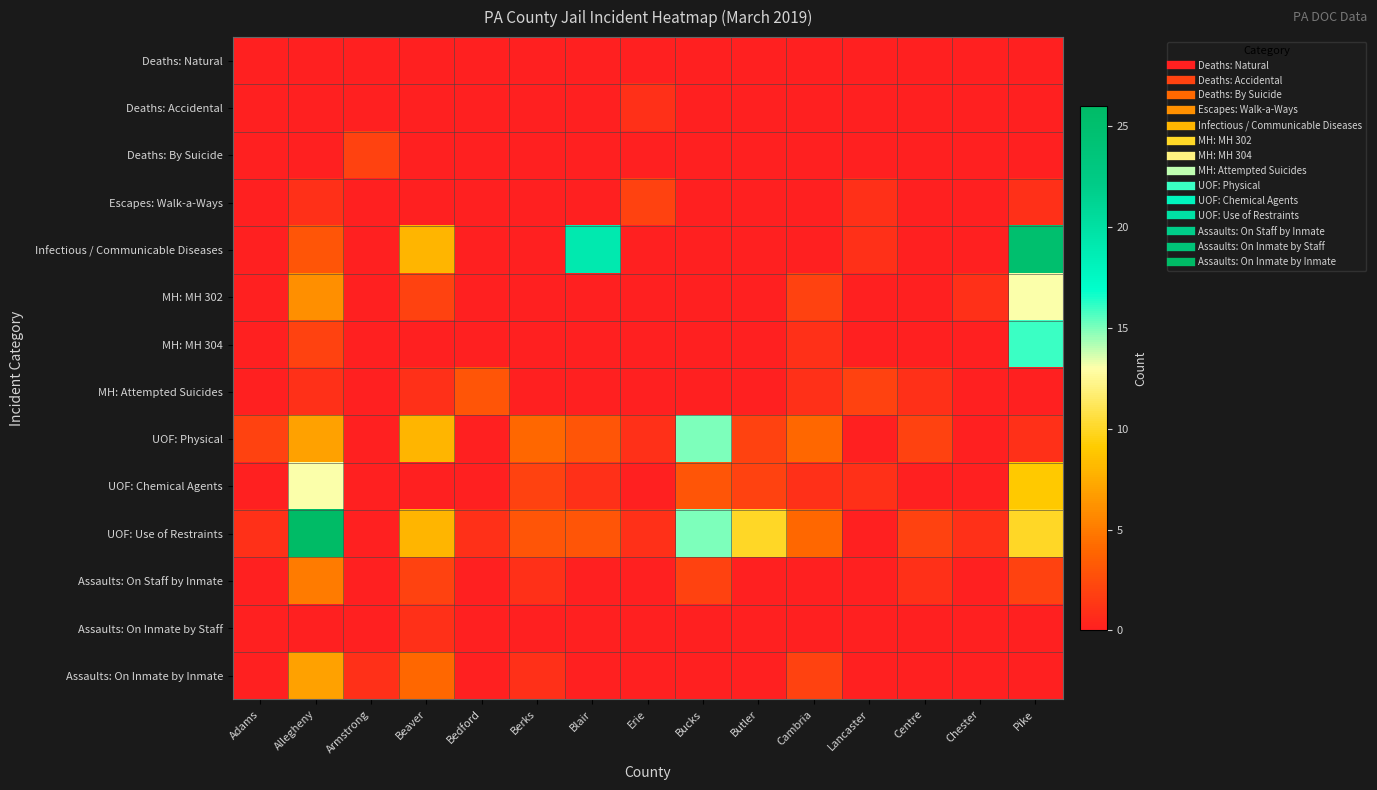

Reading left to right, list all the values displayed in this chart.

Deaths: Natural: Adams=0	Allegheny=0	Armstrong=0	Beaver=0	Bedford=0	Berks=0	Blair=0	Erie=0	Bucks=0	Butler=0	Cambria=0	Lancaster=0	Centre=0	Chester=0	Pike=0
Deaths: Accidental: Adams=0	Allegheny=0	Armstrong=0	Beaver=0	Bedford=0	Berks=0	Blair=0	Erie=1	Bucks=0	Butler=0	Cambria=0	Lancaster=0	Centre=0	Chester=0	Pike=0
Deaths: By Suicide: Adams=0	Allegheny=0	Armstrong=2	Beaver=0	Bedford=0	Berks=0	Blair=0	Erie=0	Bucks=0	Butler=0	Cambria=0	Lancaster=0	Centre=0	Chester=0	Pike=0
Escapes: Walk-a-Ways: Adams=0	Allegheny=1	Armstrong=0	Beaver=0	Bedford=0	Berks=0	Blair=0	Erie=2	Bucks=0	Butler=0	Cambria=0	Lancaster=1	Centre=0	Chester=0	Pike=1
Infectious / Communicable Diseases: Adams=0	Allegheny=3	Armstrong=0	Beaver=8	Bedford=0	Berks=0	Blair=19	Erie=0	Bucks=0	Butler=0	Cambria=0	Lancaster=1	Centre=0	Chester=0	Pike=25
MH: MH 302: Adams=0	Allegheny=6	Armstrong=0	Beaver=2	Bedford=0	Berks=0	Blair=0	Erie=0	Bucks=0	Butler=0	Cambria=2	Lancaster=0	Centre=0	Chester=1	Pike=13
MH: MH 304: Adams=0	Allegheny=2	Armstrong=0	Beaver=0	Bedford=0	Berks=0	Blair=0	Erie=0	Bucks=0	Butler=0	Cambria=1	Lancaster=0	Centre=0	Chester=0	Pike=16
MH: Attempted Suicides: Adams=0	Allegheny=1	Armstrong=0	Beaver=1	Bedford=3	Berks=0	Blair=0	Erie=0	Bucks=0	Butler=0	Cambria=1	Lancaster=2	Centre=1	Chester=0	Pike=0
UOF: Physical: Adams=2	Allegheny=7	Armstrong=0	Beaver=8	Bedford=0	Berks=4	Blair=3	Erie=1	Bucks=15	Butler=2	Cambria=4	Lancaster=0	Centre=2	Chester=0	Pike=1
UOF: Chemical Agents: Adams=0	Allegheny=13	Armstrong=0	Beaver=0	Bedford=0	Berks=2	Blair=1	Erie=0	Bucks=3	Butler=2	Cambria=1	Lancaster=1	Centre=0	Chester=0	Pike=9
UOF: Use of Restraints: Adams=1	Allegheny=26	Armstrong=0	Beaver=8	Bedford=1	Berks=3	Blair=3	Erie=1	Bucks=15	Butler=10	Cambria=4	Lancaster=0	Centre=2	Chester=1	Pike=10
Assaults: On Staff by Inmate: Adams=0	Allegheny=5	Armstrong=0	Beaver=2	Bedford=0	Berks=1	Blair=0	Erie=0	Bucks=2	Butler=0	Cambria=0	Lancaster=0	Centre=1	Chester=0	Pike=2
Assaults: On Inmate by Staff: Adams=0	Allegheny=0	Armstrong=0	Beaver=1	Bedford=0	Berks=0	Blair=0	Erie=0	Bucks=0	Butler=0	Cambria=0	Lancaster=0	Centre=0	Chester=0	Pike=0
Assaults: On Inmate by Inmate: Adams=0	Allegheny=7	Armstrong=1	Beaver=4	Bedford=0	Berks=1	Blair=0	Erie=0	Bucks=0	Butler=0	Cambria=2	Lancaster=0	Centre=0	Chester=0	Pike=0